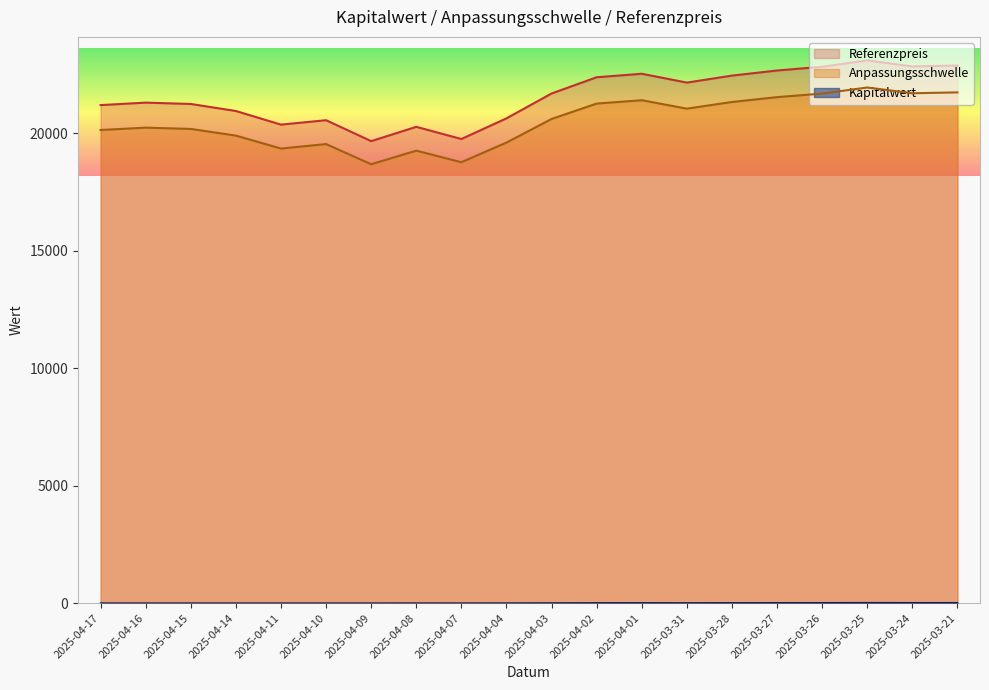

What are all the series names shown in the legend?

Anpassungsschwelle, Referenzpreis, Kapitalwert